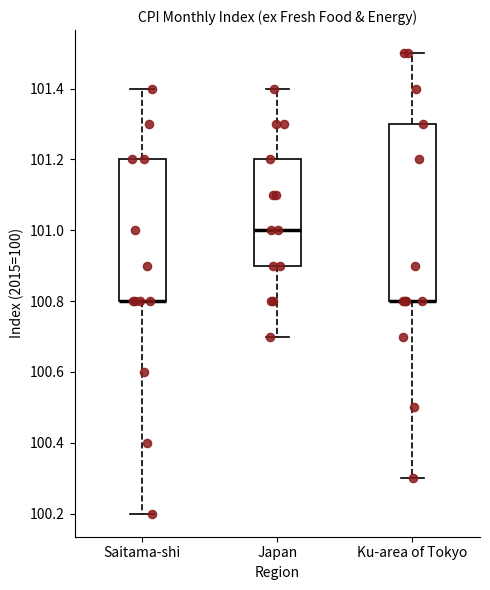

Which box is the tallest, from its lower edge to its upper edge?

Ku-area of Tokyo